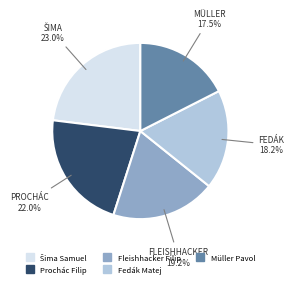

Does Müller Pavol account for over 50% of the chart?

No